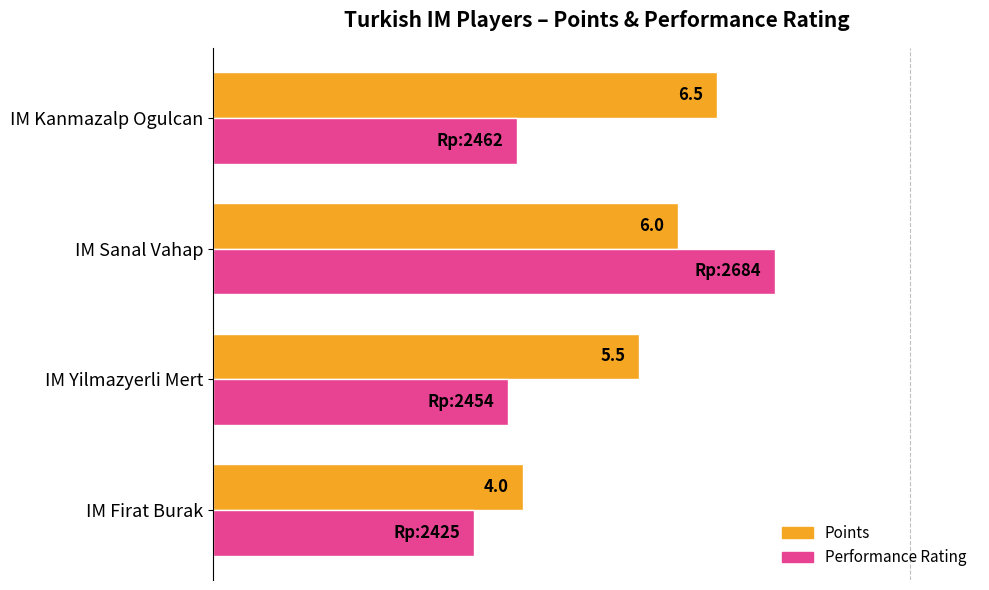

What is the value of the Performance Rating (scaled) bar at the 4th from the left?

43.7